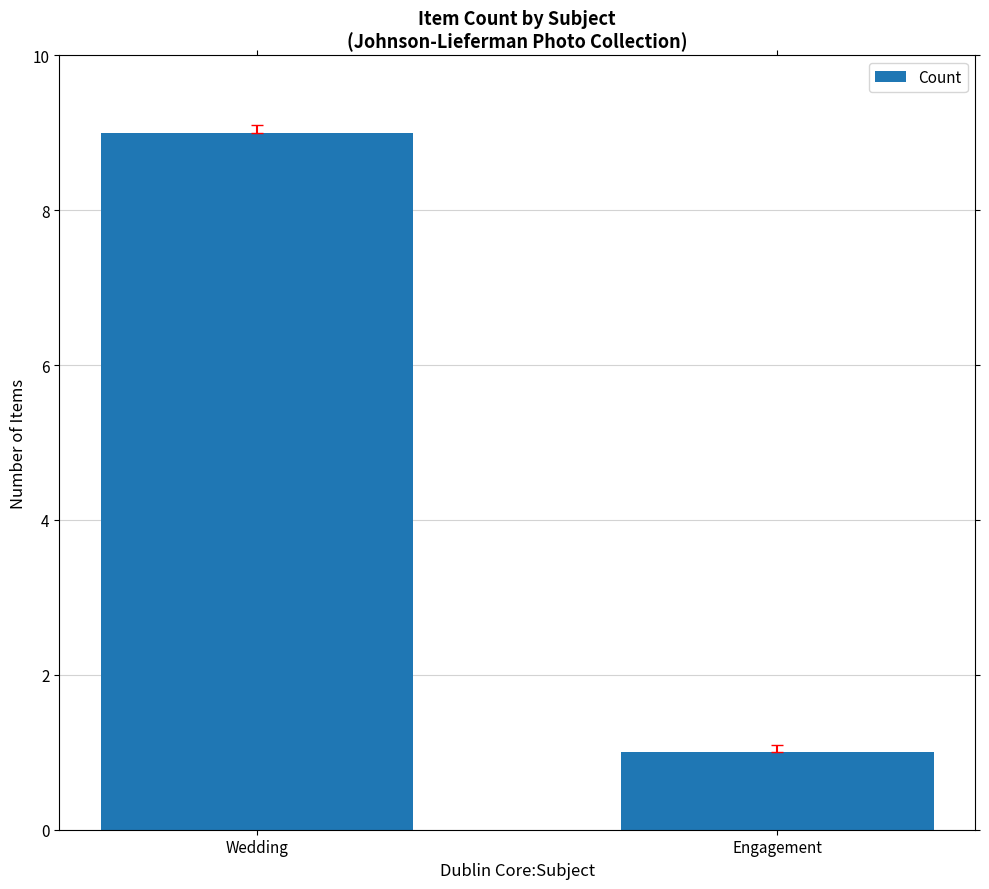

What is the difference between the maximum and minimum values?

8